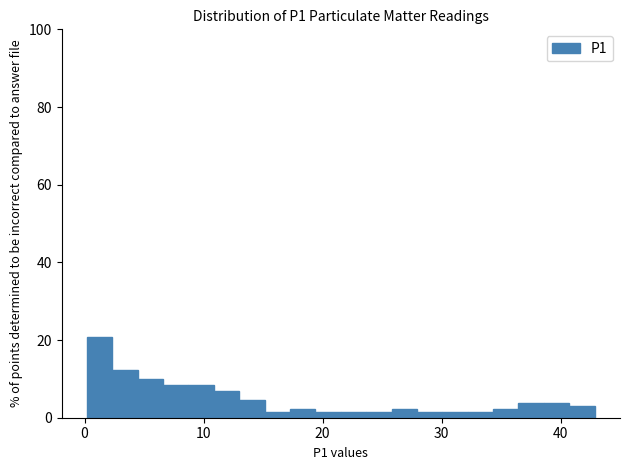

Around what value on the x-axis is the tallest bar? Give the approximate position of its centre, as read against the axis.

1